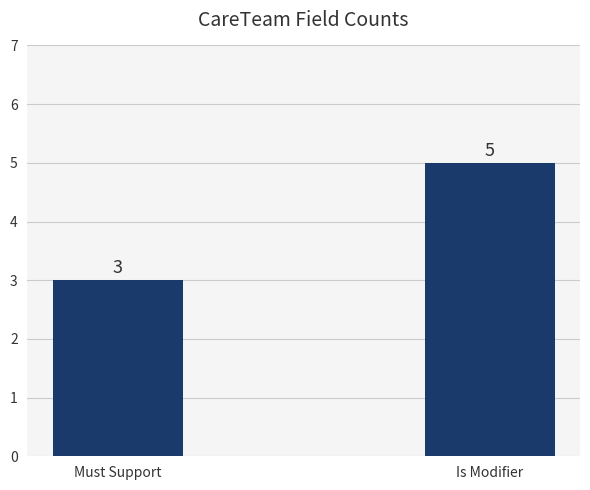

Which label corresponds to the smallest value in the chart?

Must Support